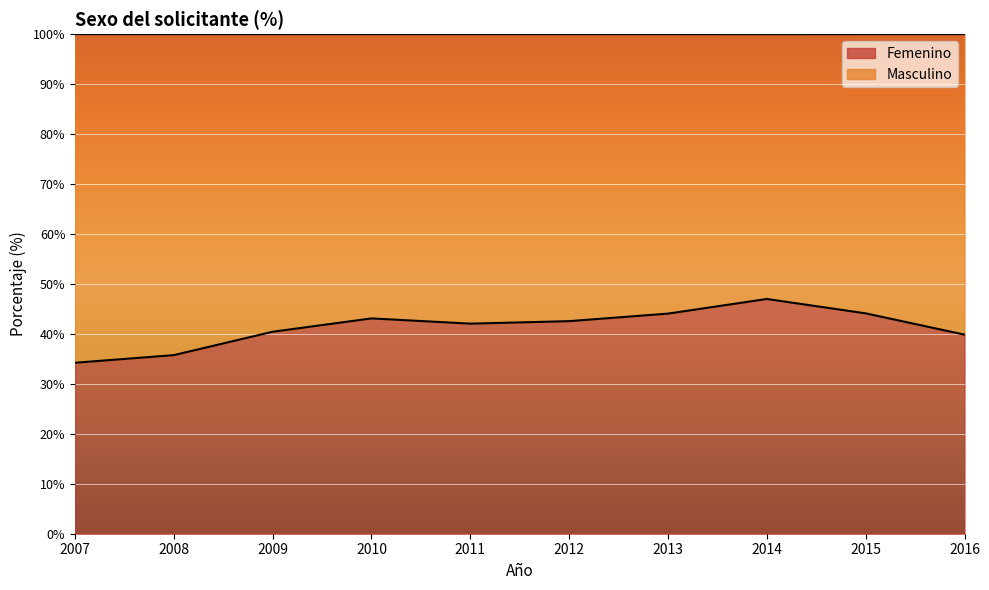

Count the number of categories in the chart.

10